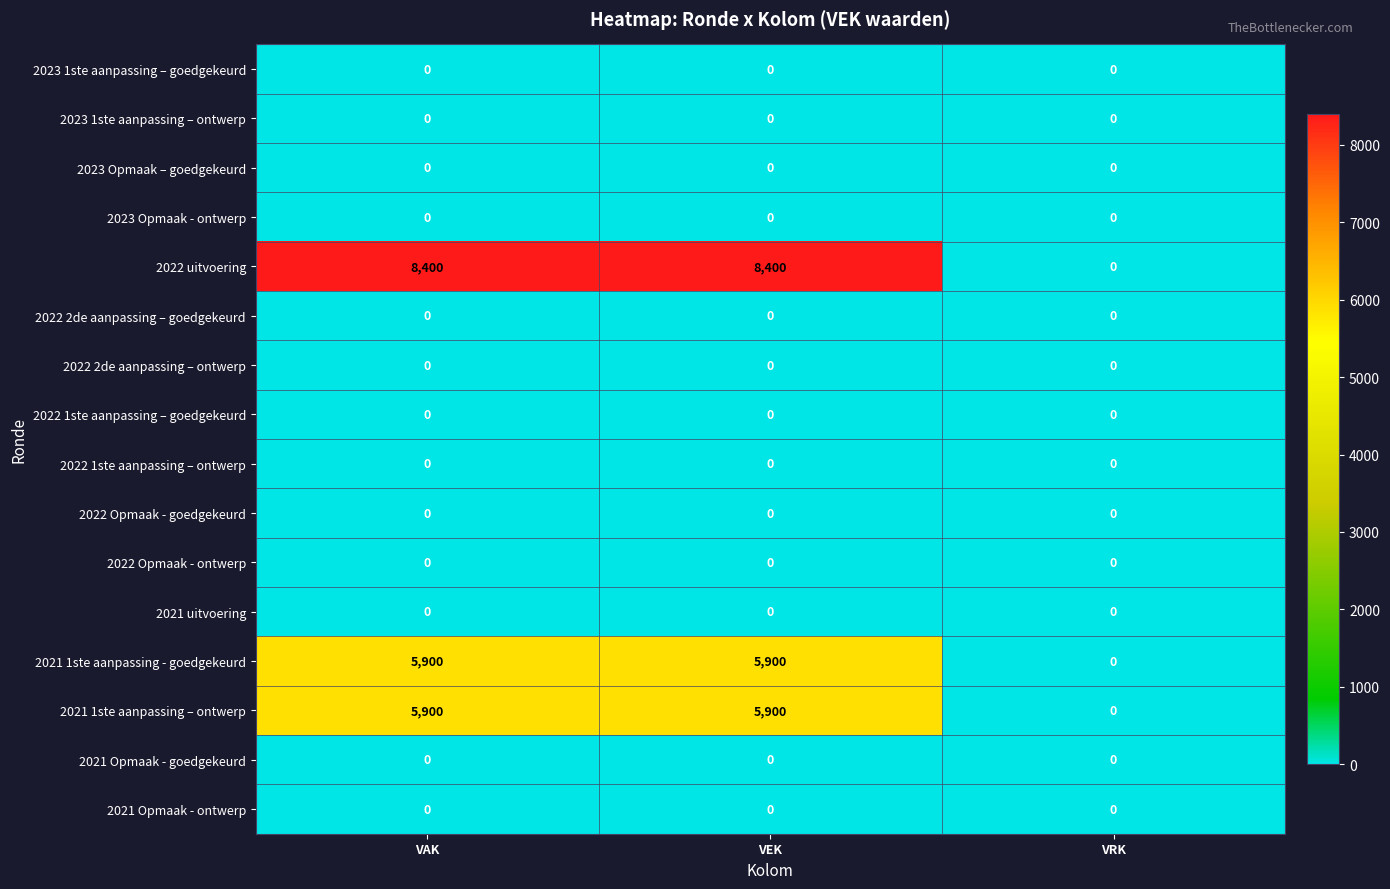

How many data points does each series have?

3